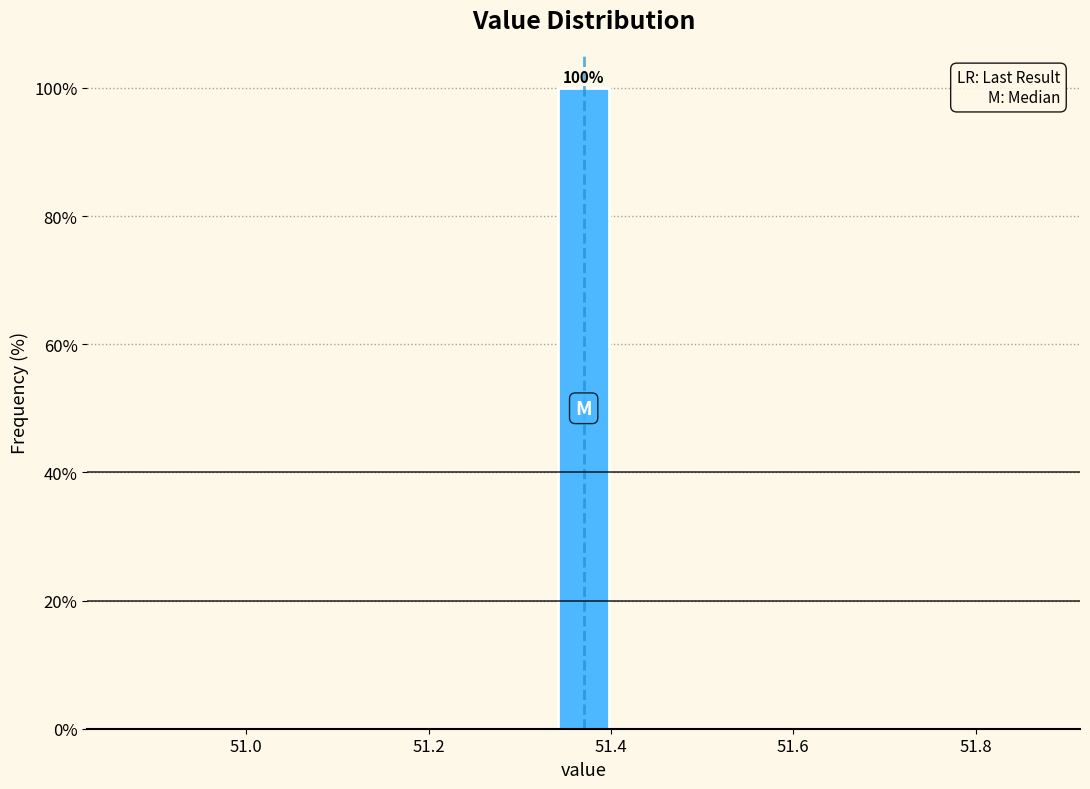

Read against the x-axis, roughly where is the centre of the tallest bar?

51.38